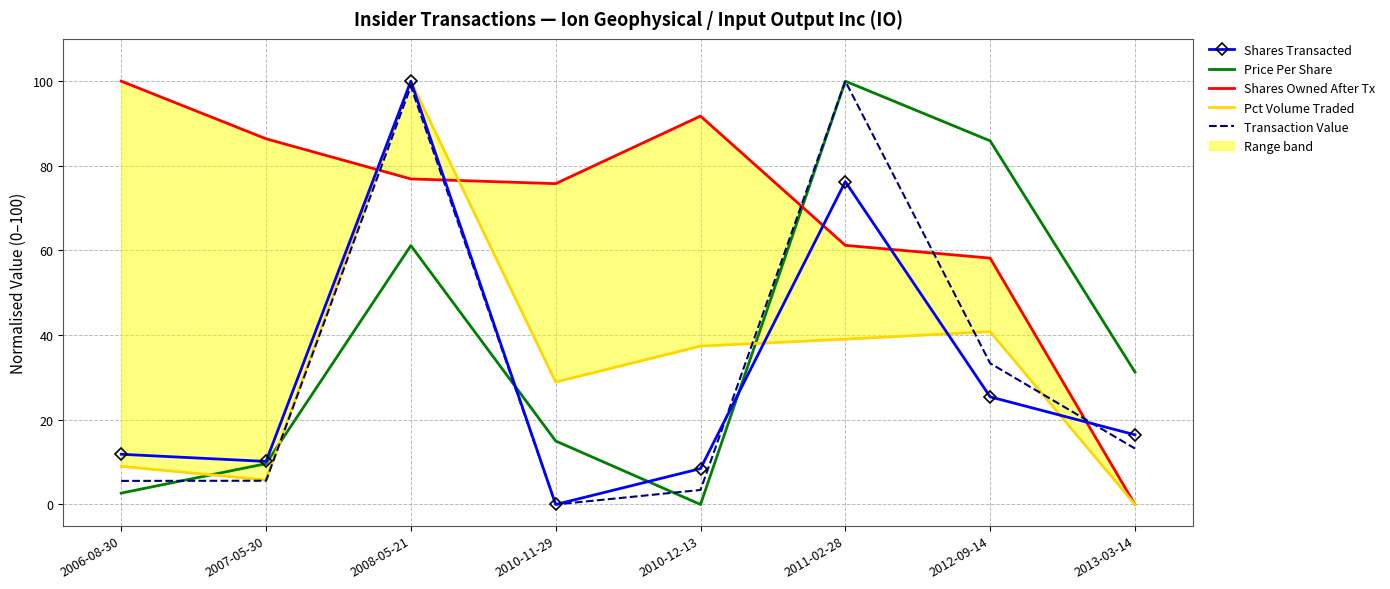

How many times do Shares Owned After Tx and Pct Volume Traded cross each other?

2